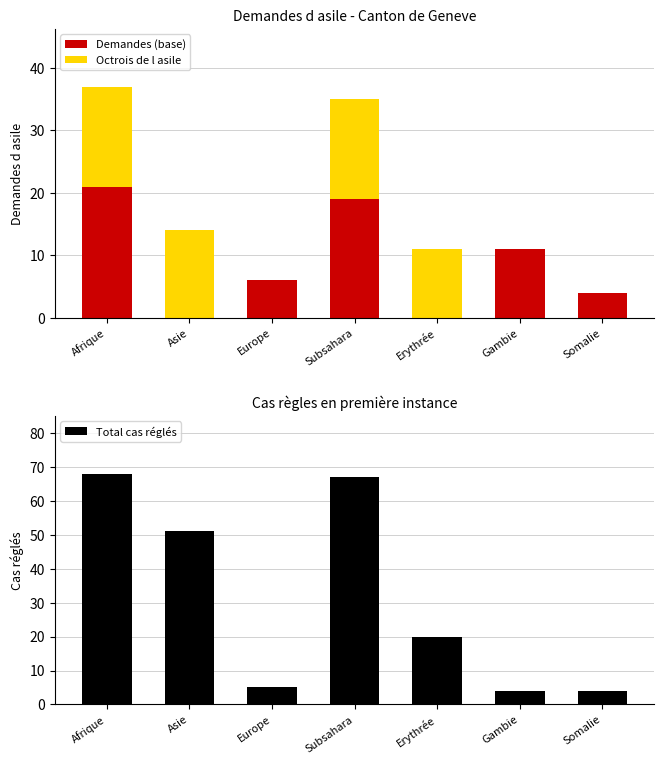

Does the chart contain any negative values?

No